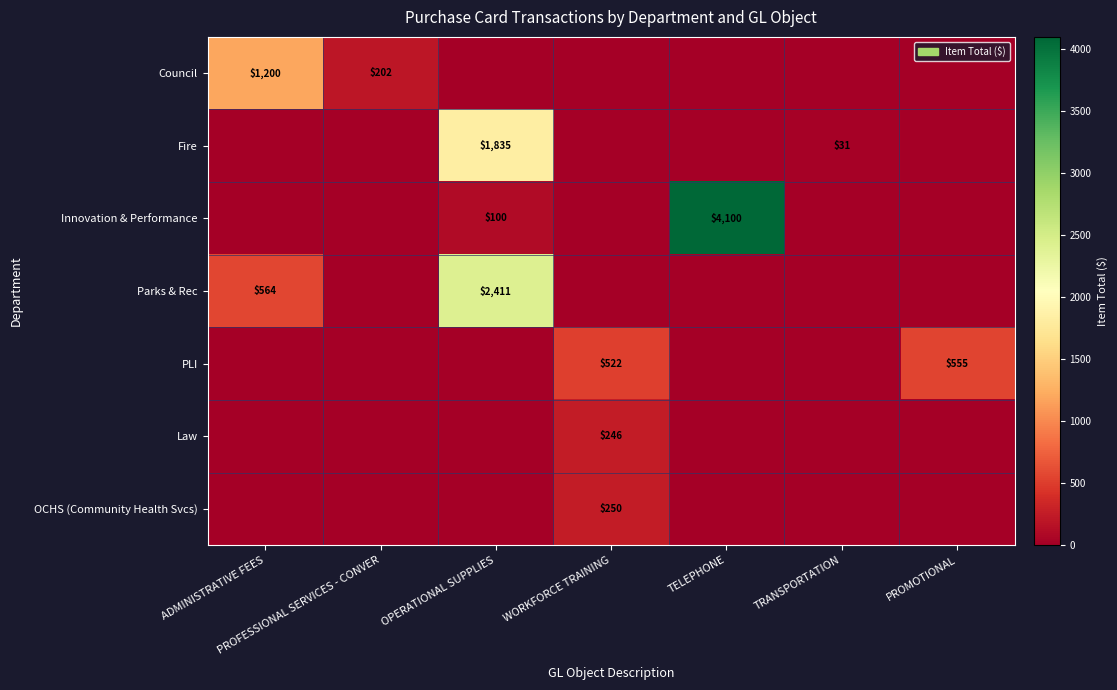

The Fire series shows 759 at OPERATIONAL SUPPLIES. True or false?

False